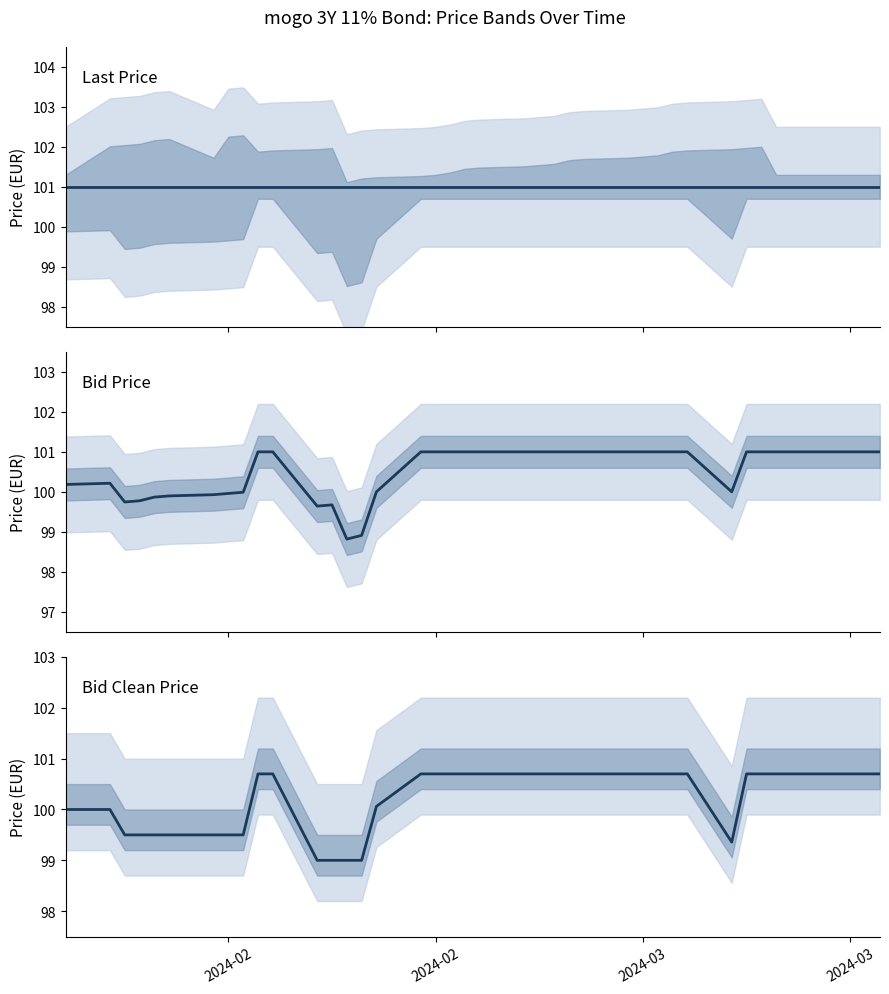

Reading left to right, extract all data points from this chart.

Last price: 101.0	101.0	101.0	101.0	101.0	101.0	101.0	101.0	101.0	101.0	101.0	101.0	101.0	101.0	101.0	101.0	101.0	101.0	101.0	101.0	101.0	101.0	101.0	101.0	101.0	101.0	101.0	101.0	101.0	101.0	101.0	101.0	101.0	101.0	101.0	101.0	101.0	101.0	101.0	101.0
Bid: 100.2	100.2	99.7	99.8	99.9	99.9	99.9	100.0	100.0	101.0	101.0	99.6	99.7	98.8	98.9	100.0	101.0	101.0	101.0	101.0	101.0	101.0	101.0	101.0	101.0	101.0	101.0	101.0	101.0	101.0	101.0	100.0	101.0	101.0	101.0	101.0	101.0	101.0	101.0	101.0
Bid Clean: 100.0	100.0	99.5	99.5	99.5	99.5	99.5	99.5	99.5	100.7	100.7	99.0	99.0	99.0	99.0	100.1	100.7	100.7	100.7	100.7	100.7	100.7	100.7	100.7	100.7	100.7	100.7	100.7	100.7	100.7	100.7	99.4	100.7	100.7	100.7	100.7	100.7	100.7	100.7	100.7